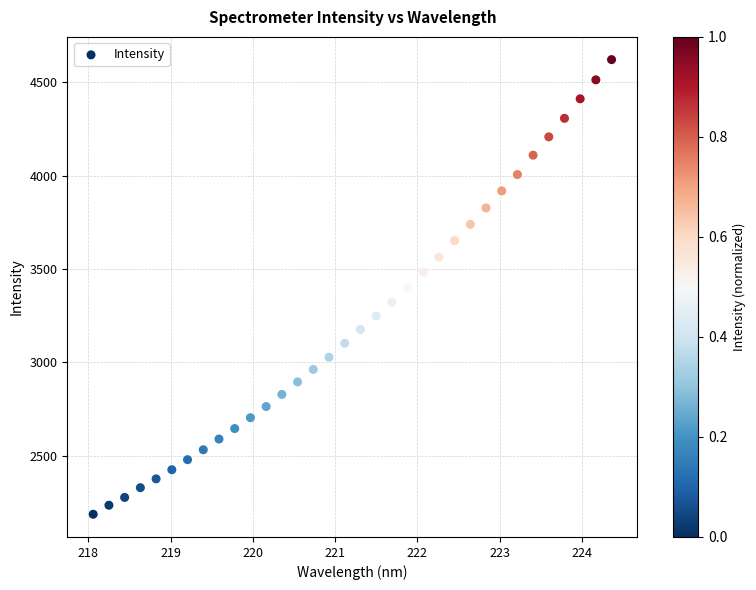

What is the range of X values (max minus min)?

6.3